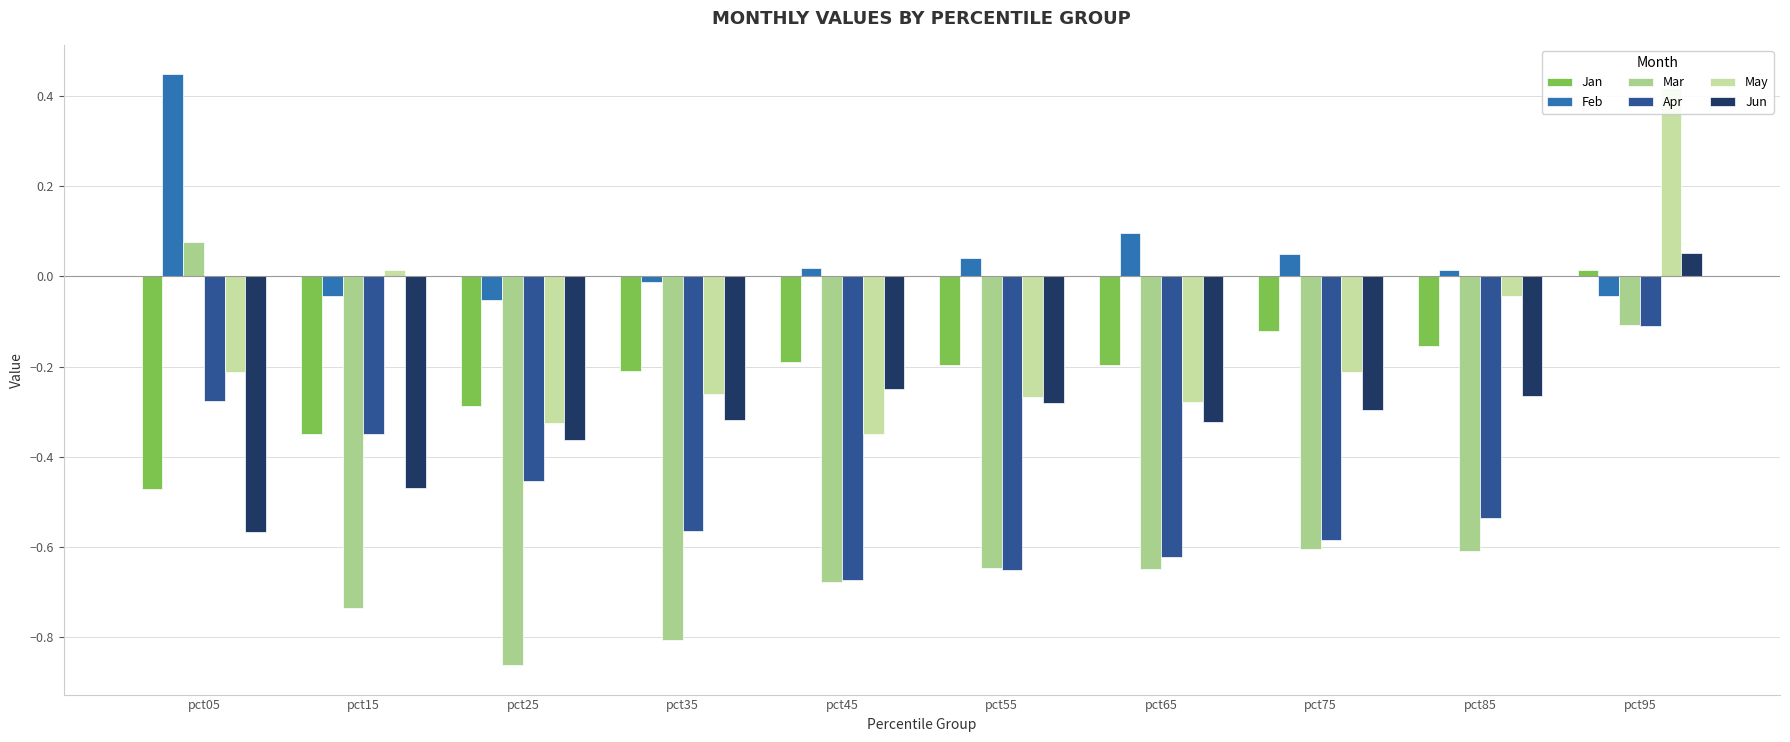

At which category is the sum across all series the highest?

pct95